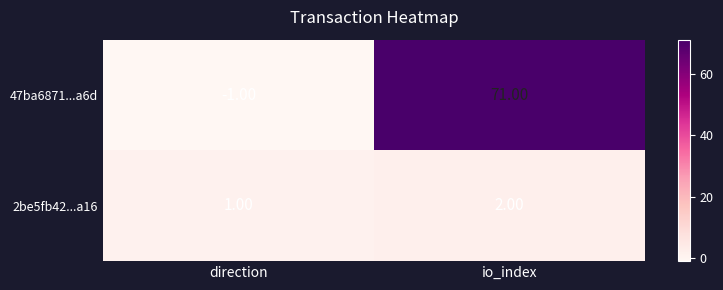

How many categories are shown in the chart?

2